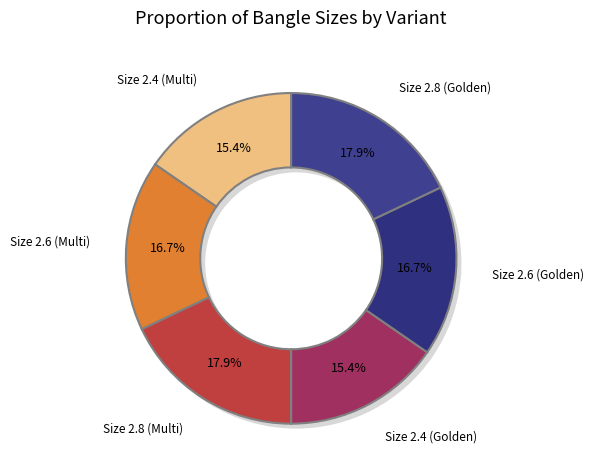

What is the smallest slice in the pie chart?

Size 2.4 (Multi)